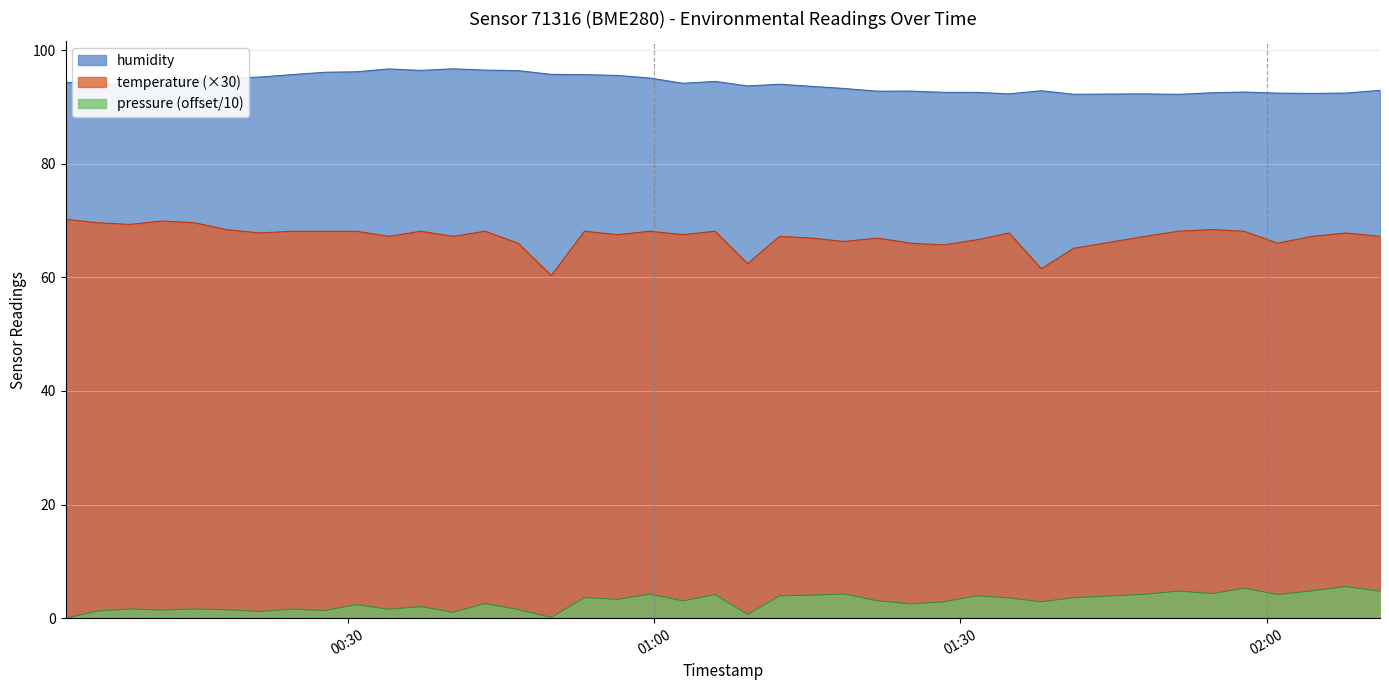

The pressure_scaled series shows 0.3 at 2023-01-28T00:21:20. True or false?

False